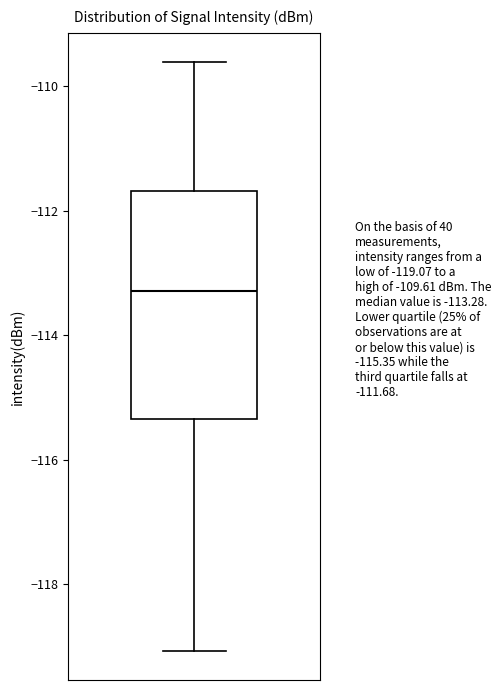

Where does the upper whisker of the box end on the y-axis? The values are not printed on the chart, so give them approximately, as read against the axis.

-109.6